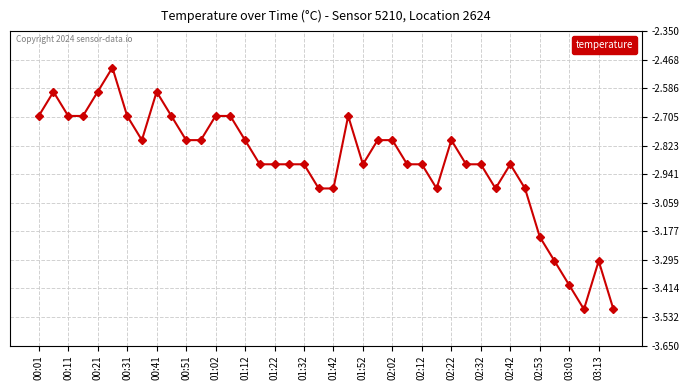

How many distinct data groups are displayed?

1